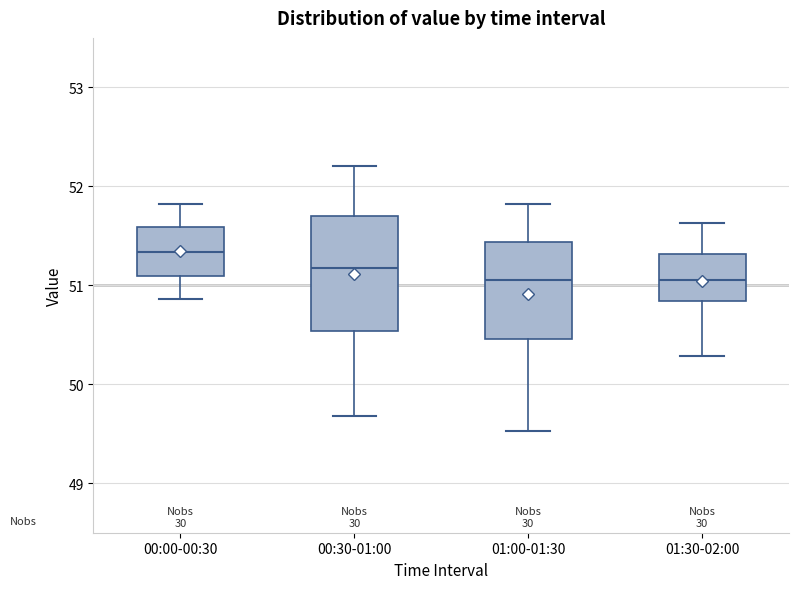

Reading left to right, read every box against the y-axis: the position of its median line, the range the box covers, and the ends of its whiskers. The values are not printed on the chart, so give them approximately, as read against the axis.

00:00-00:30: median 51.3, box 51.1 to 51.6, whiskers 50.9 to 51.8
00:30-01:00: median 51.2, box 50.5 to 51.7, whiskers 49.7 to 52.2
01:00-01:30: median 51.1, box 50.5 to 51.4, whiskers 49.5 to 51.8
01:30-02:00: median 51.1, box 50.8 to 51.3, whiskers 50.3 to 51.6